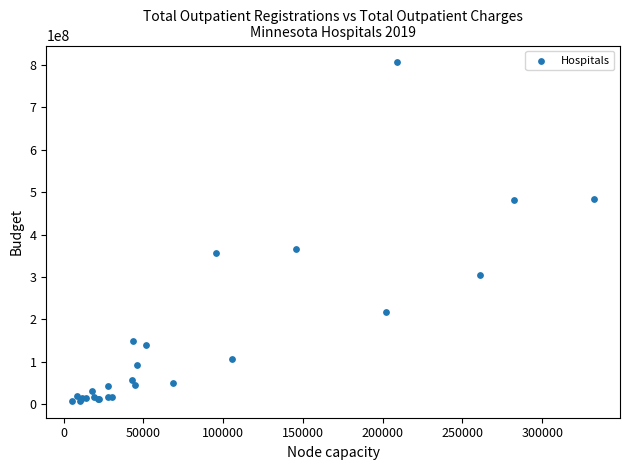

What Y value in the scatter plot is closest to 406850005?

365166956